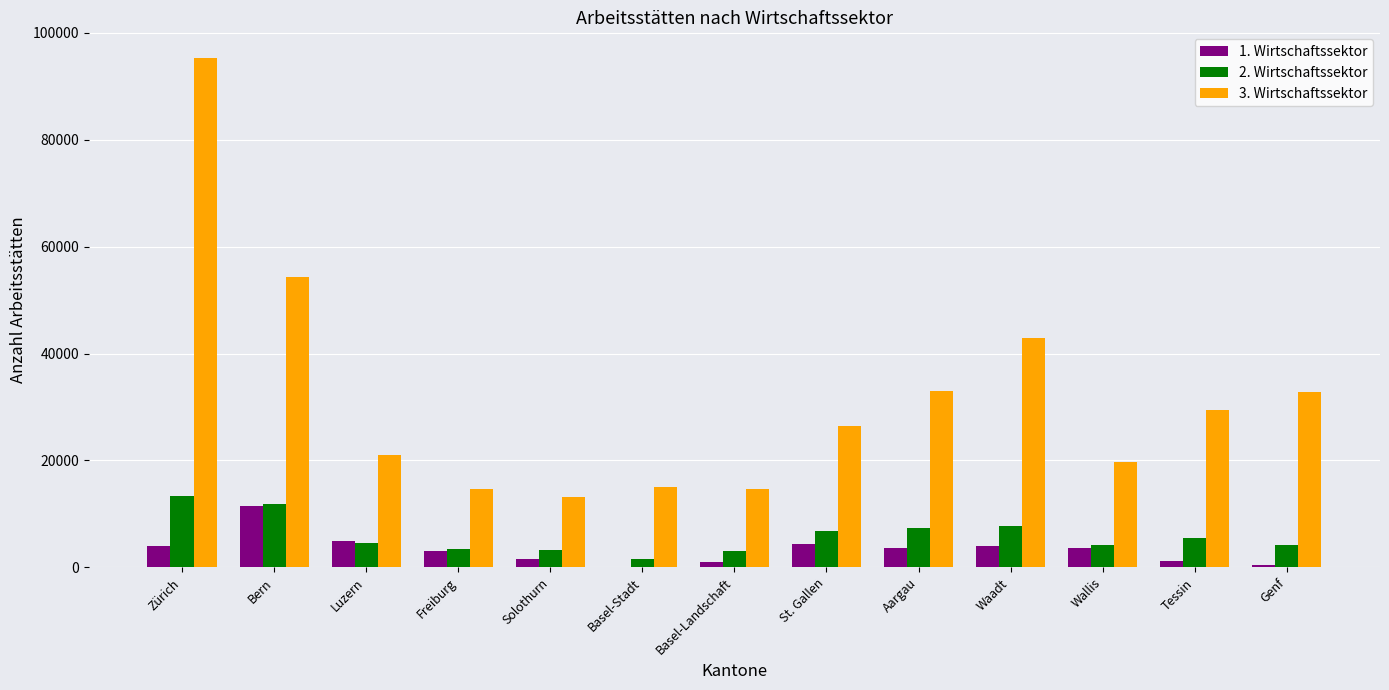

Is the value of 3. Wirtschaftssektor at Tessin greater than the value of 1. Wirtschaftssektor at Luzern?

Yes